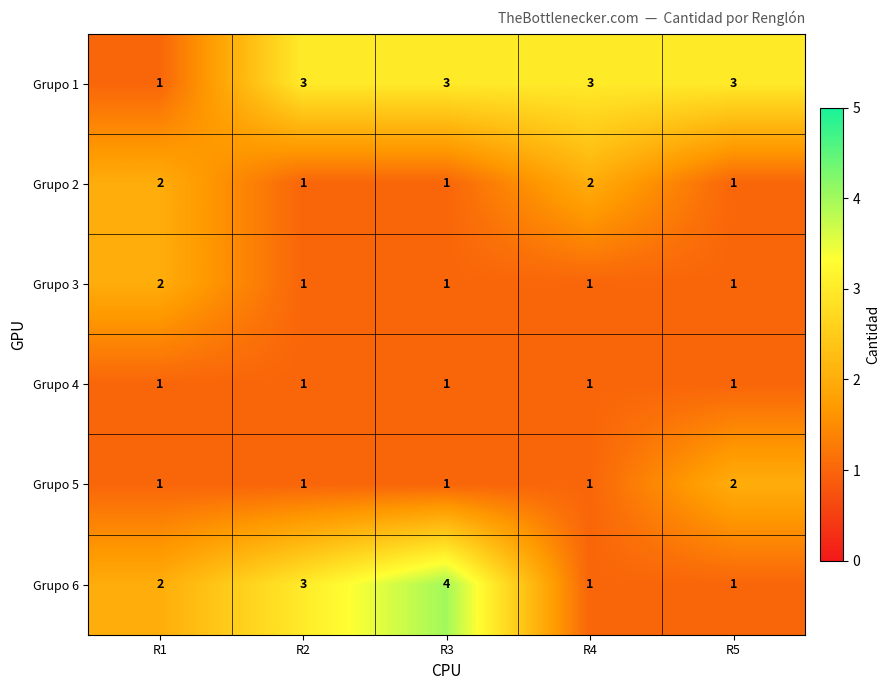

What is the difference between the maximum and second lowest values in the Grupo 6 series?

3